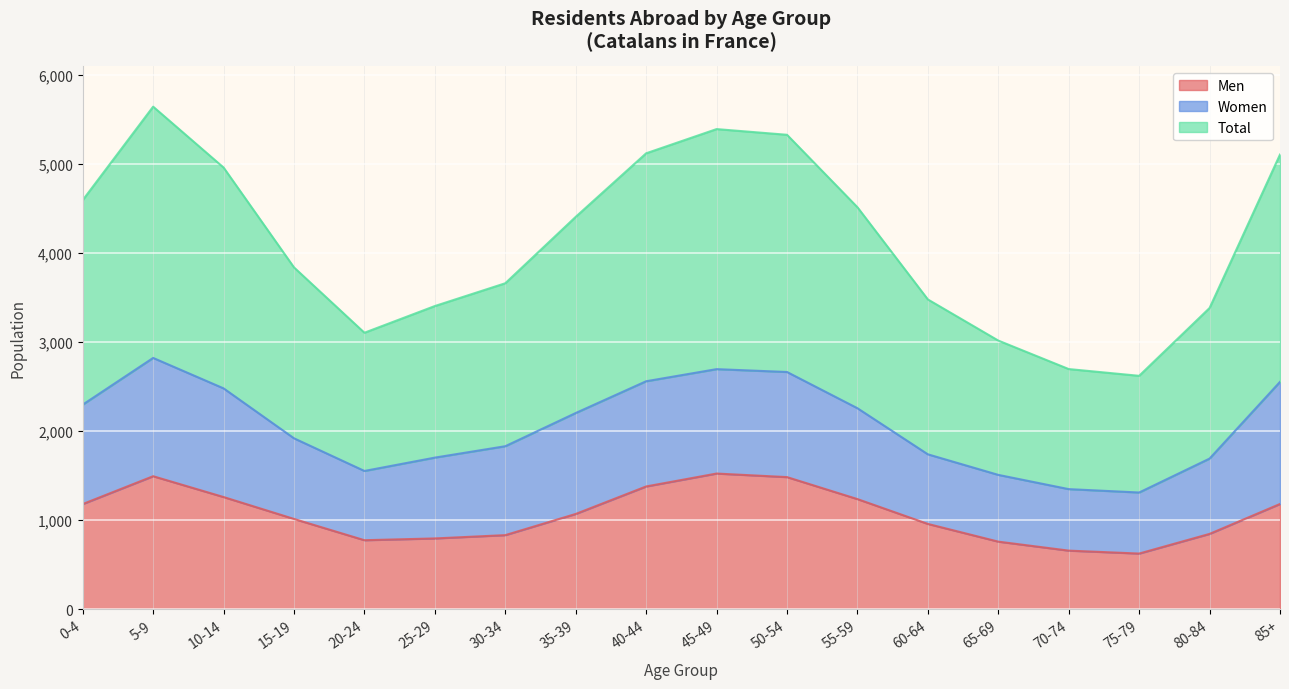

Which series has the largest total across all categories?

Total